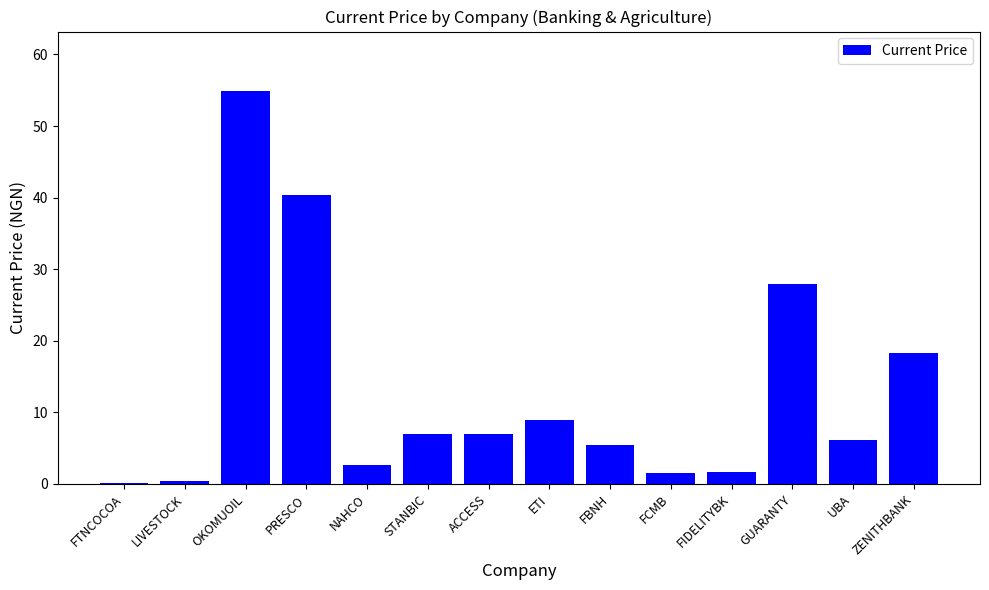

How many categories are shown in the chart?

14